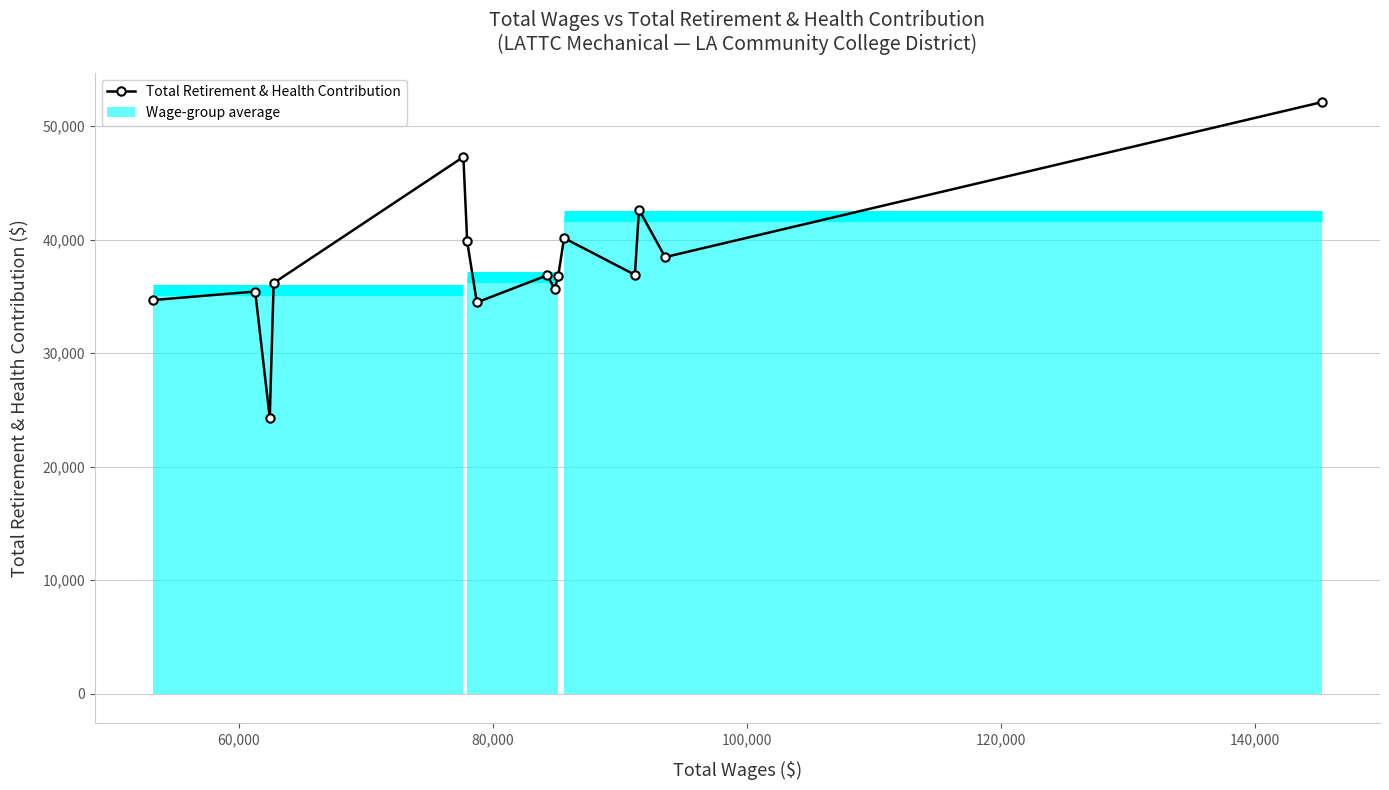

How many lines are shown in the chart?

1